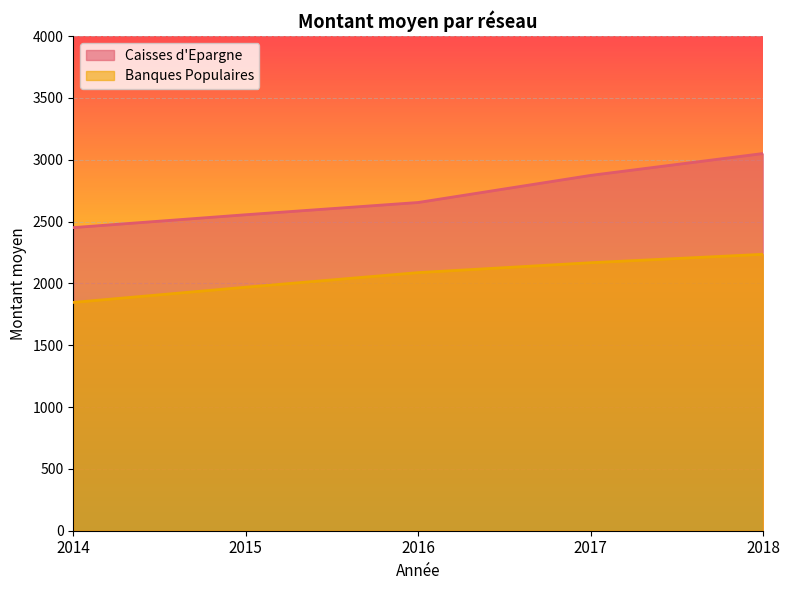

Which category has the highest value across all series?

2018